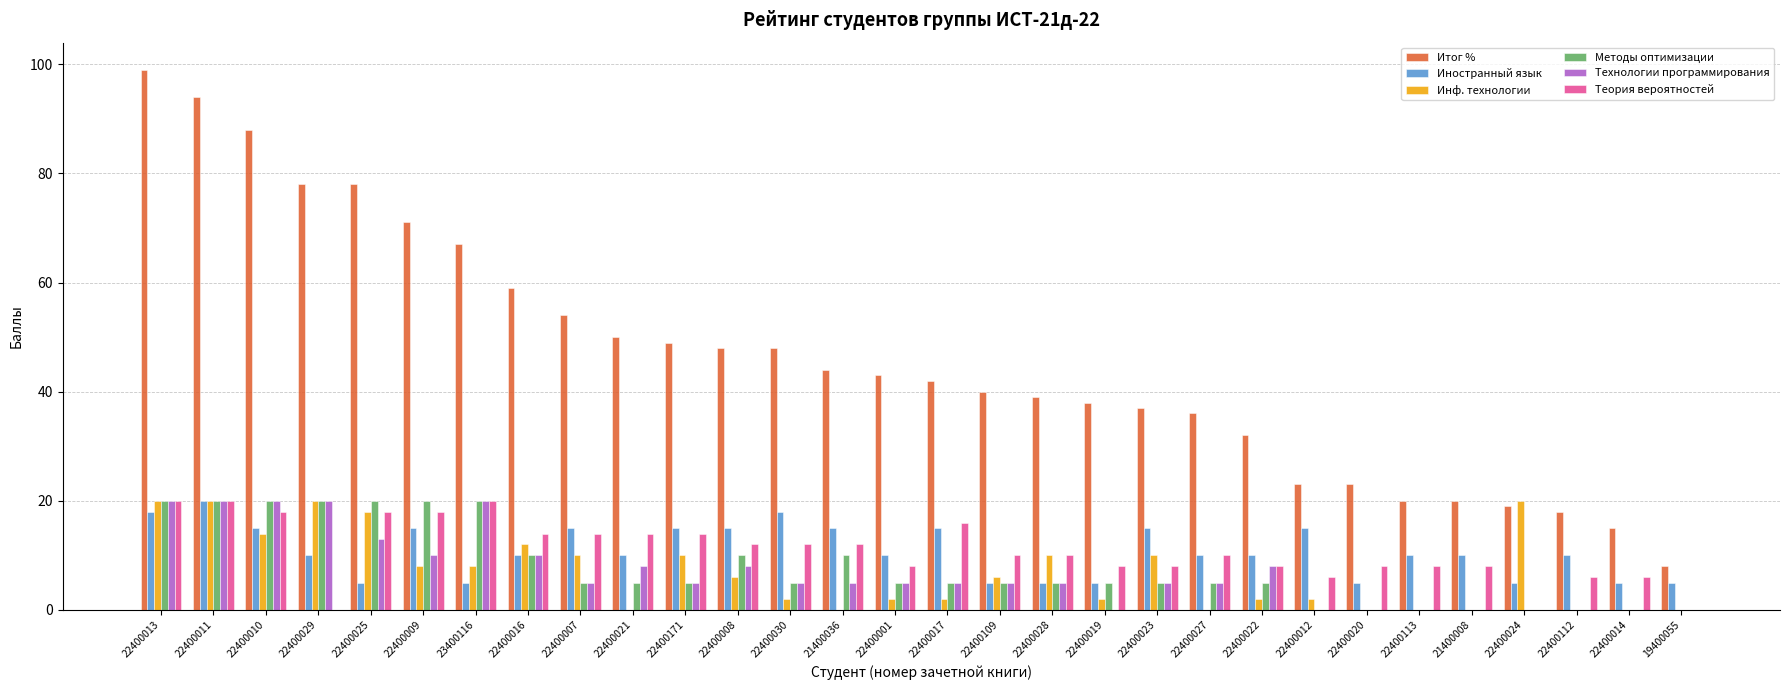

Which series changed the most between 22400025 and 22400014?

Итог %